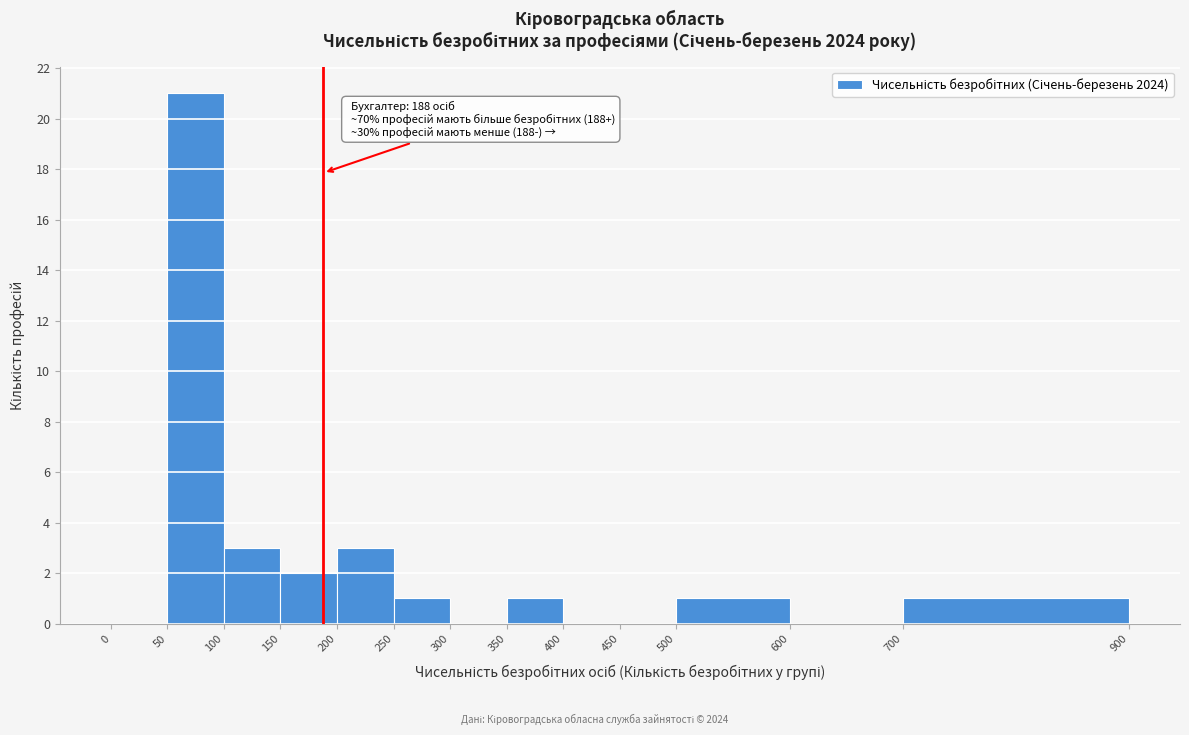

Over which range of the x-axis is the bar tallest?

50 to 100